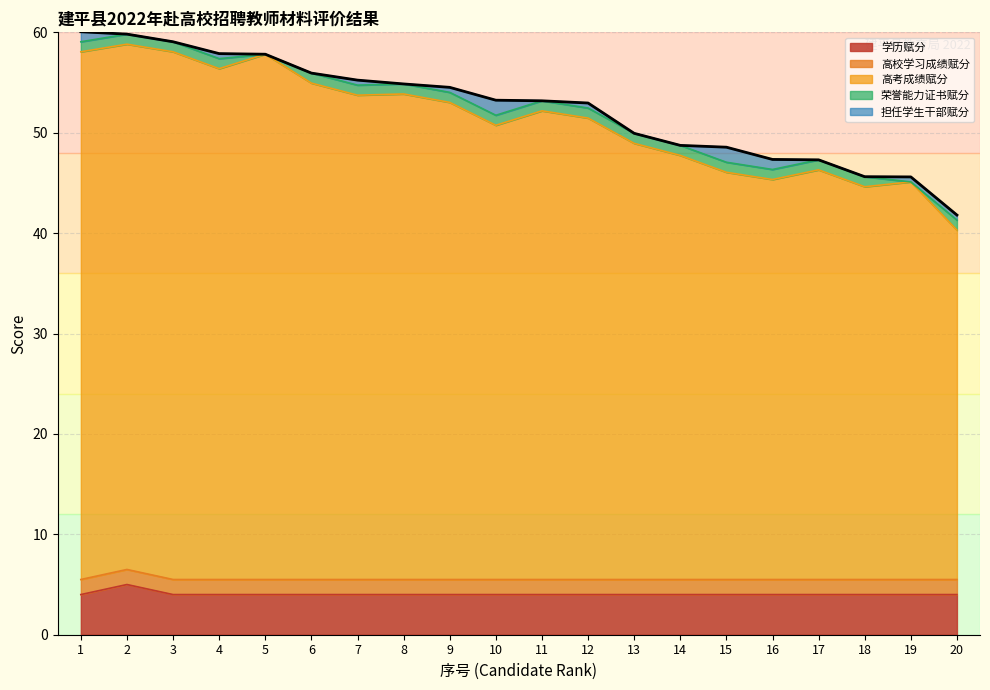

How many lines are shown in the chart?

5